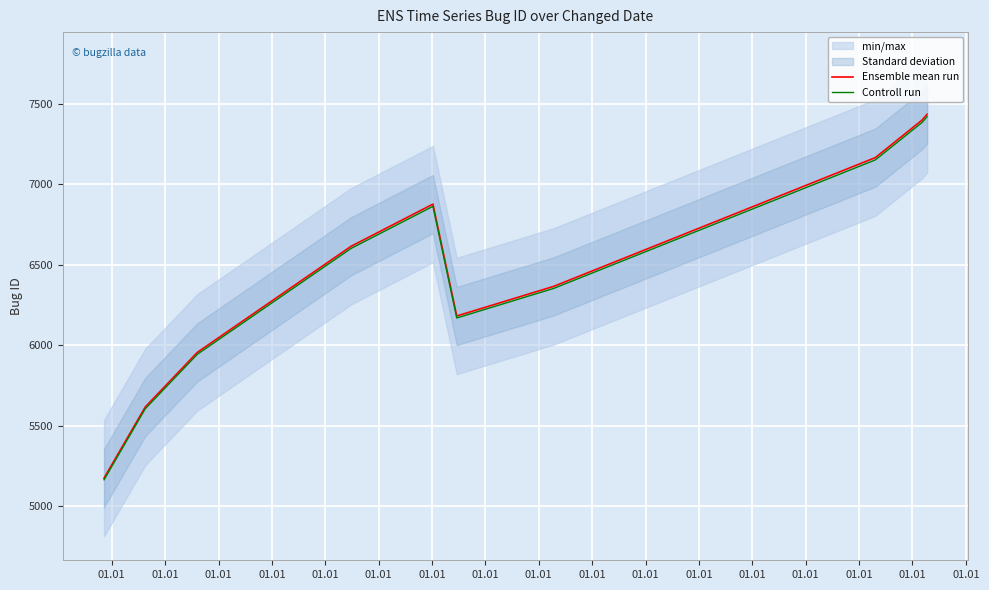

Reading left to right, what are all the values shown in this chart?

Ensemble mean run: 5174.0	5616.0	5955.0	6614.0	6876.0	6181.0	6365.0	7165.0	7397.0	7434.0
Controll run: 5163.7	5604.8	5943.1	6600.8	6862.2	6168.6	6352.3	7150.7	7382.2	7419.1